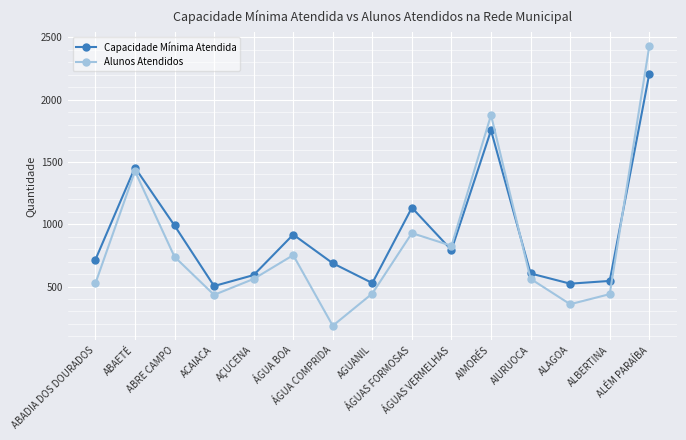

In Alunos Atendidos, how many points are higher than both neighbors (excluding endpoints)?

4